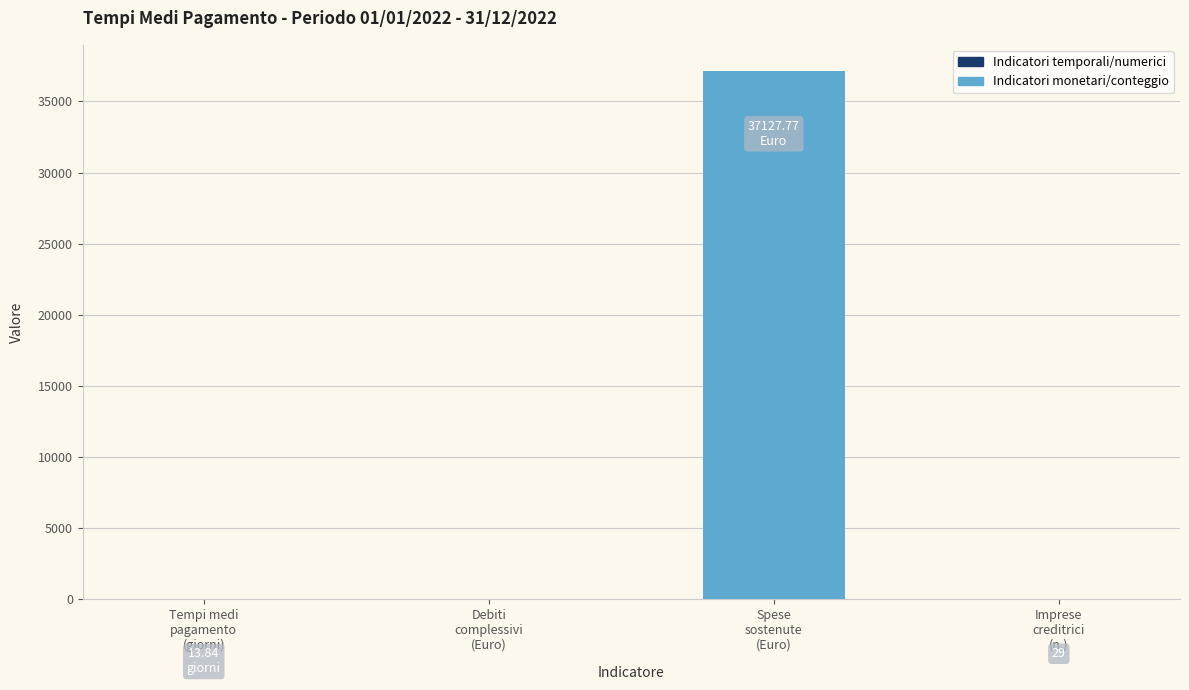

Are the bars grouped side by side (vs. stacked)?

No